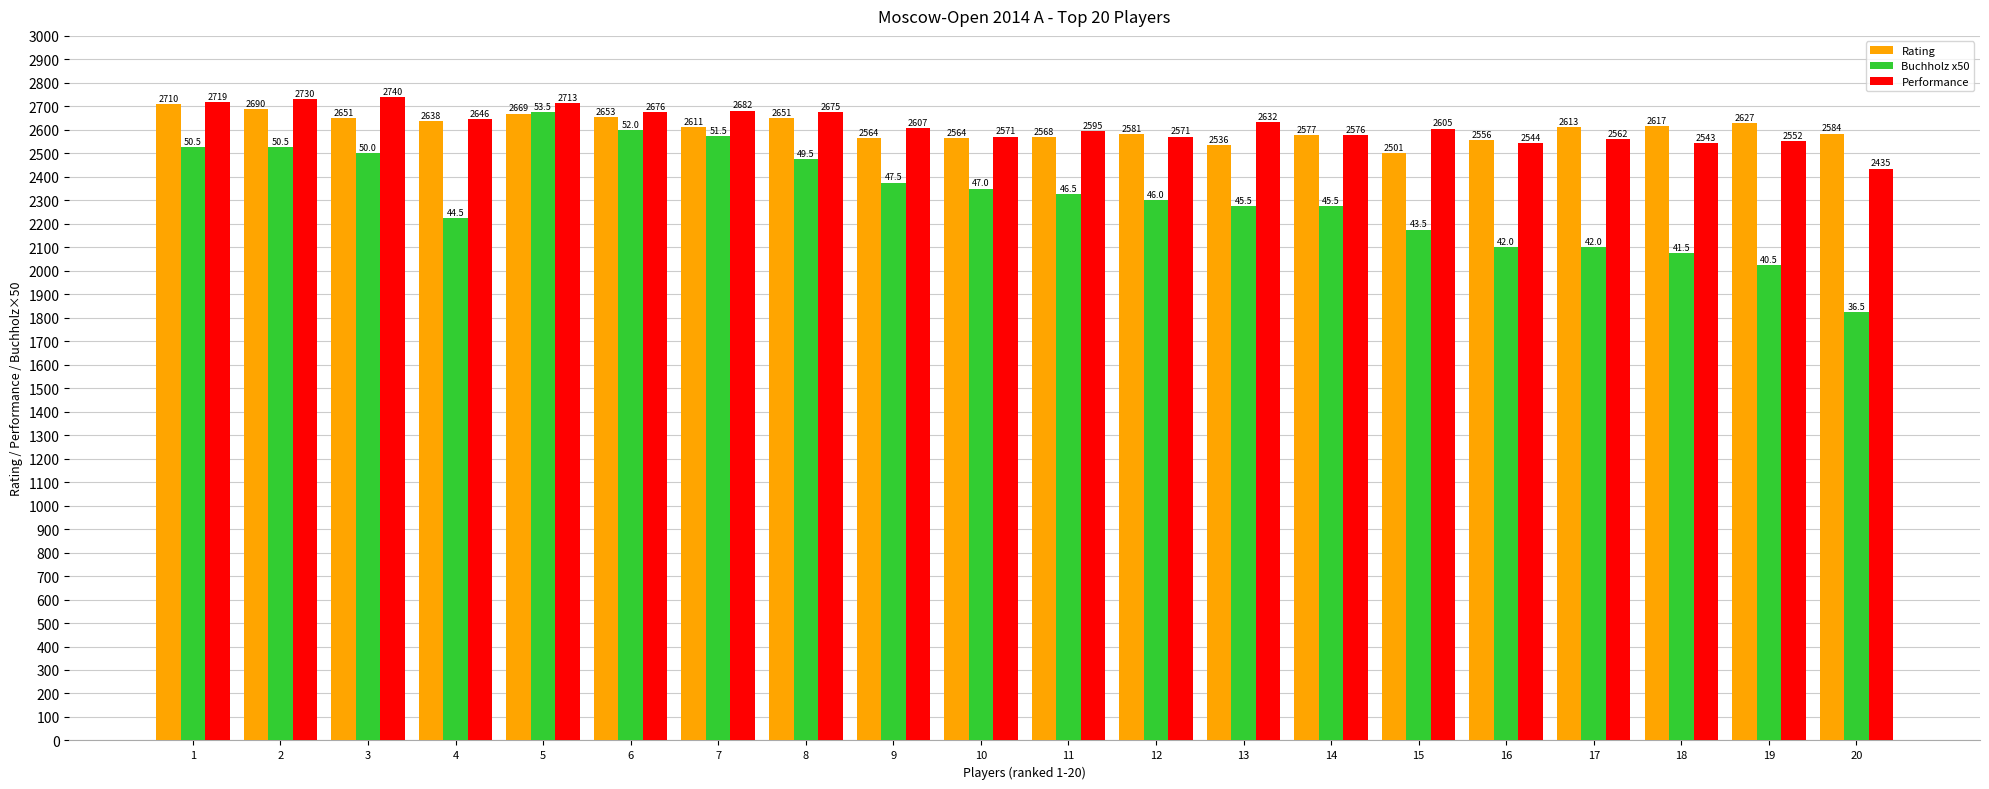

What is the value of the Buchholz x50 bar at the 14th from the left?

2275